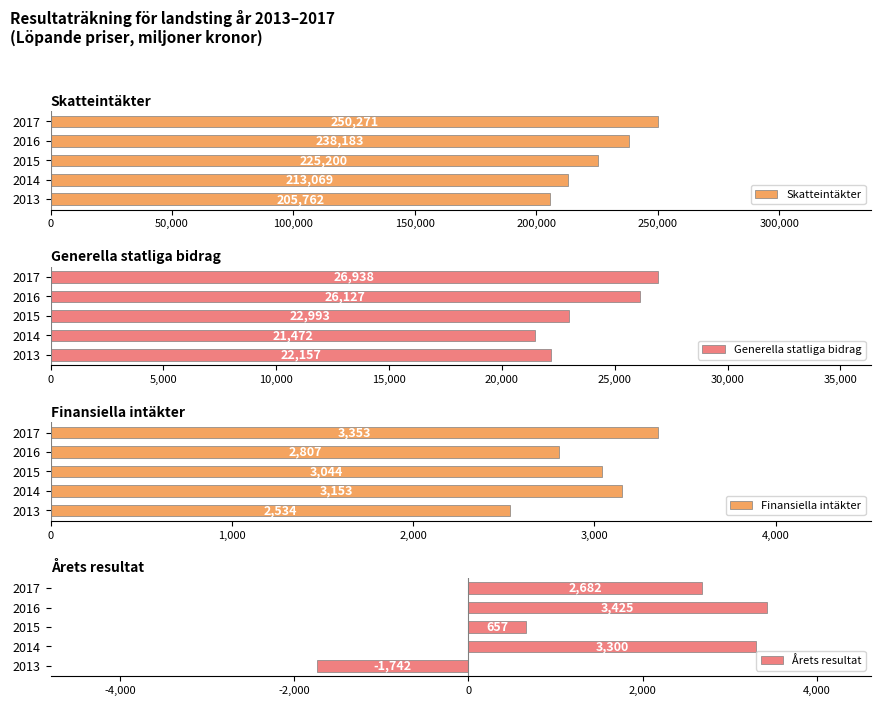

Which series has the largest total across all categories?

Skatteintäkter